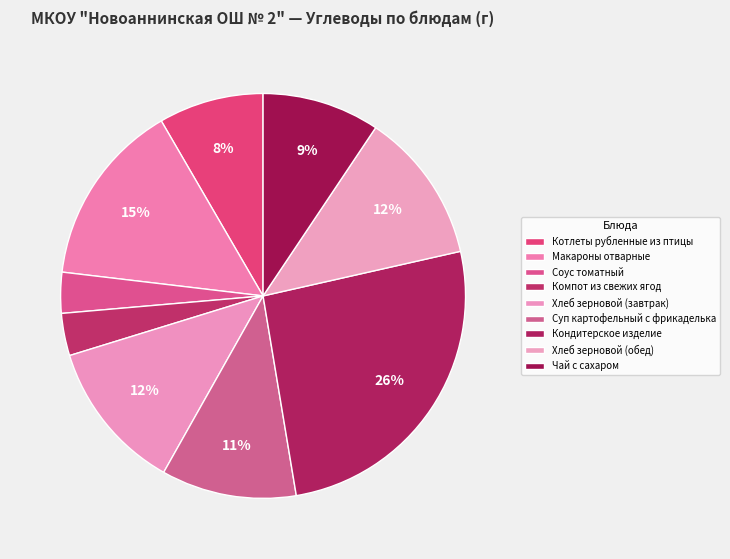

What is the ratio of the value at Котлеты рубленные из птицы to the value at Компот из свежих ягод?

2.5